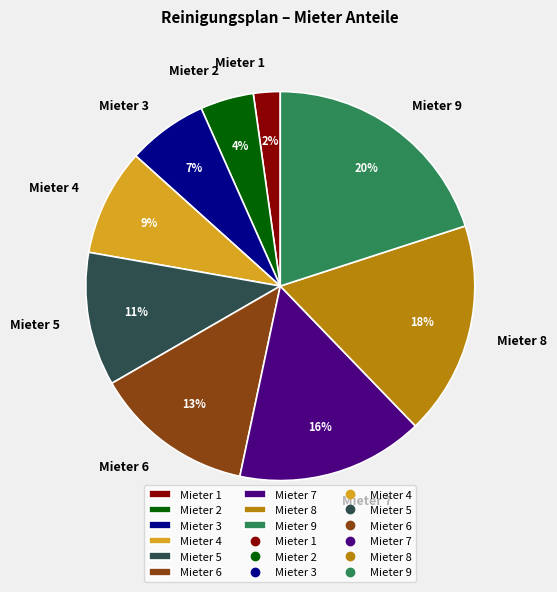

To the nearest percent, what is the difference between the largest and smallest slice percentages?

18%